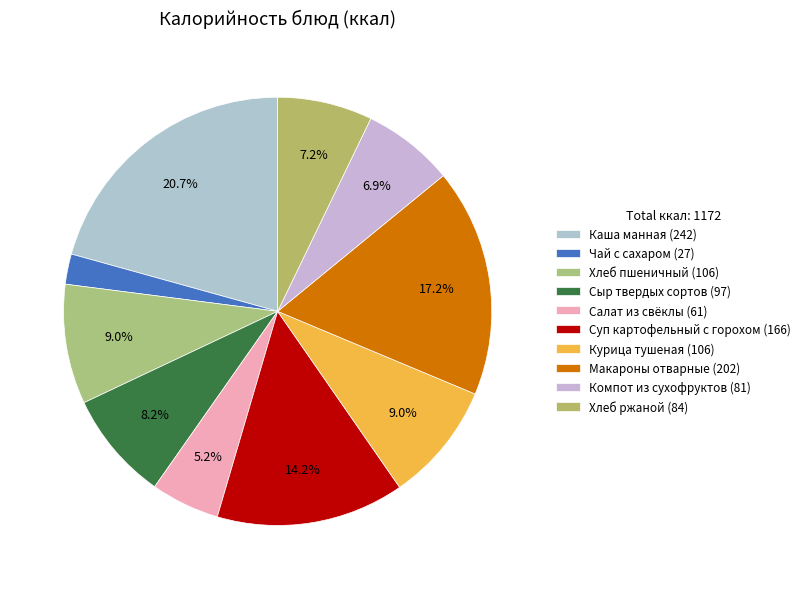

What is the ratio of the value at Каша манная to the value at Макароны отварные?

1.2